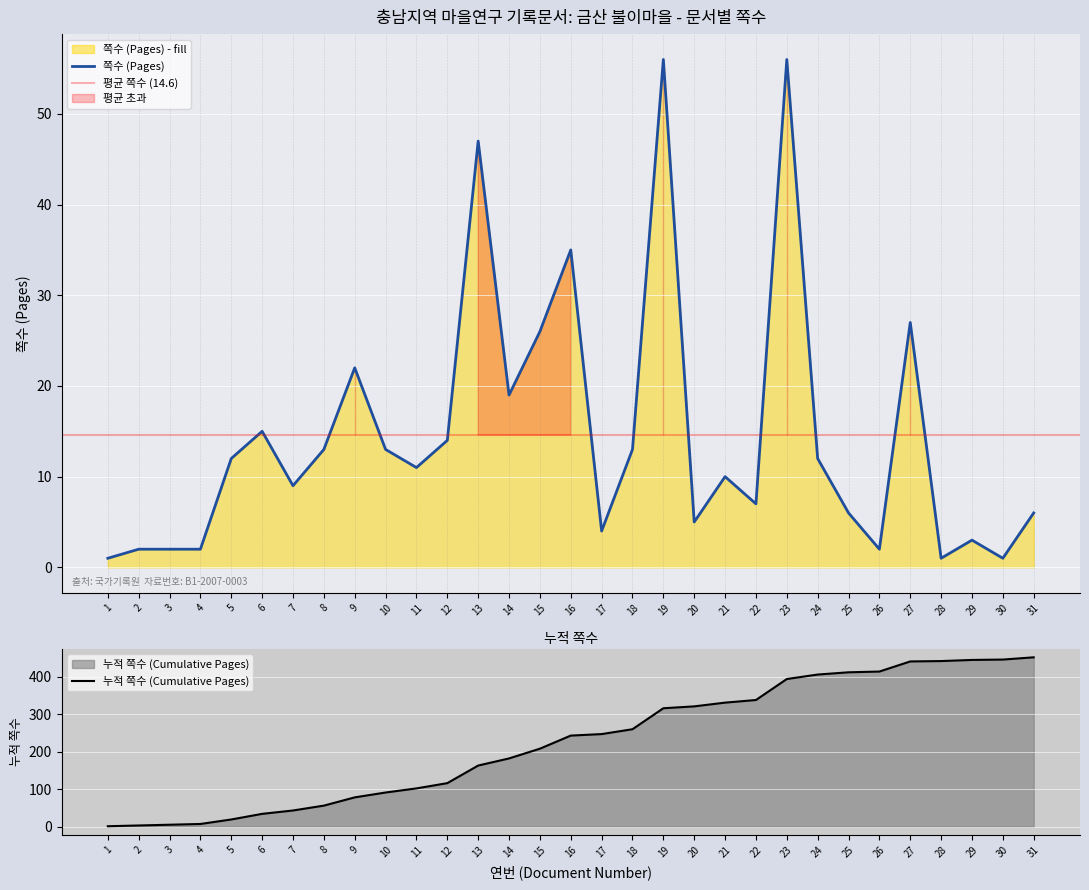

Approximately how many times larger is the value at 23 compared to 25?

9.3